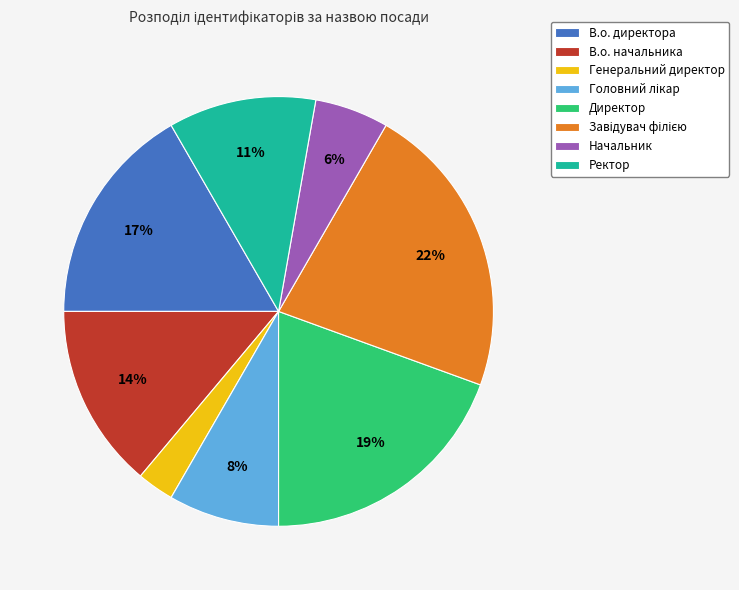

How many slices are in this pie chart?

8